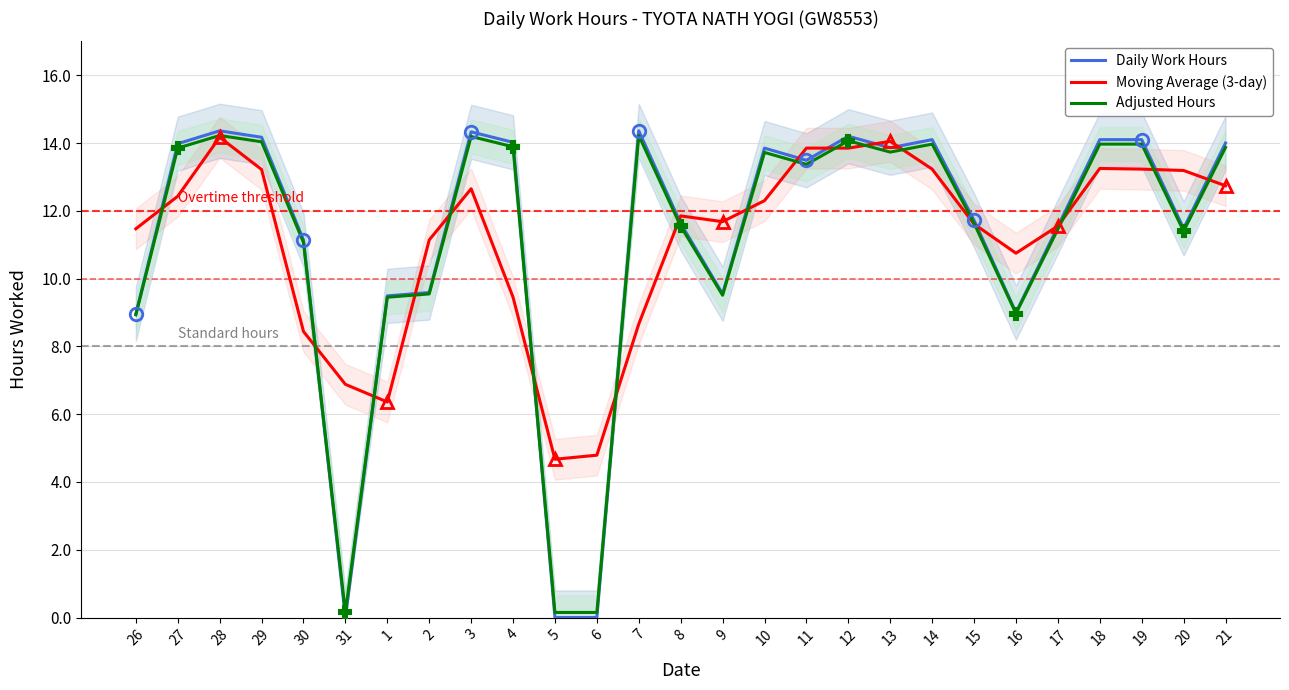

Does the chart have visible grid lines?

Yes